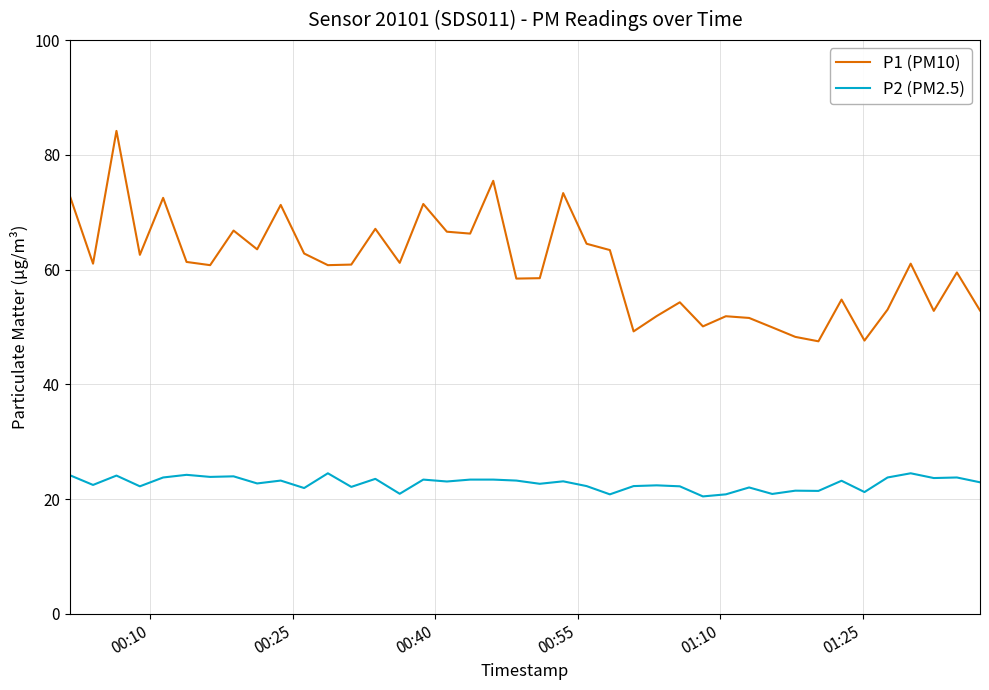

What is the minimum value shown in the chart?

20.5